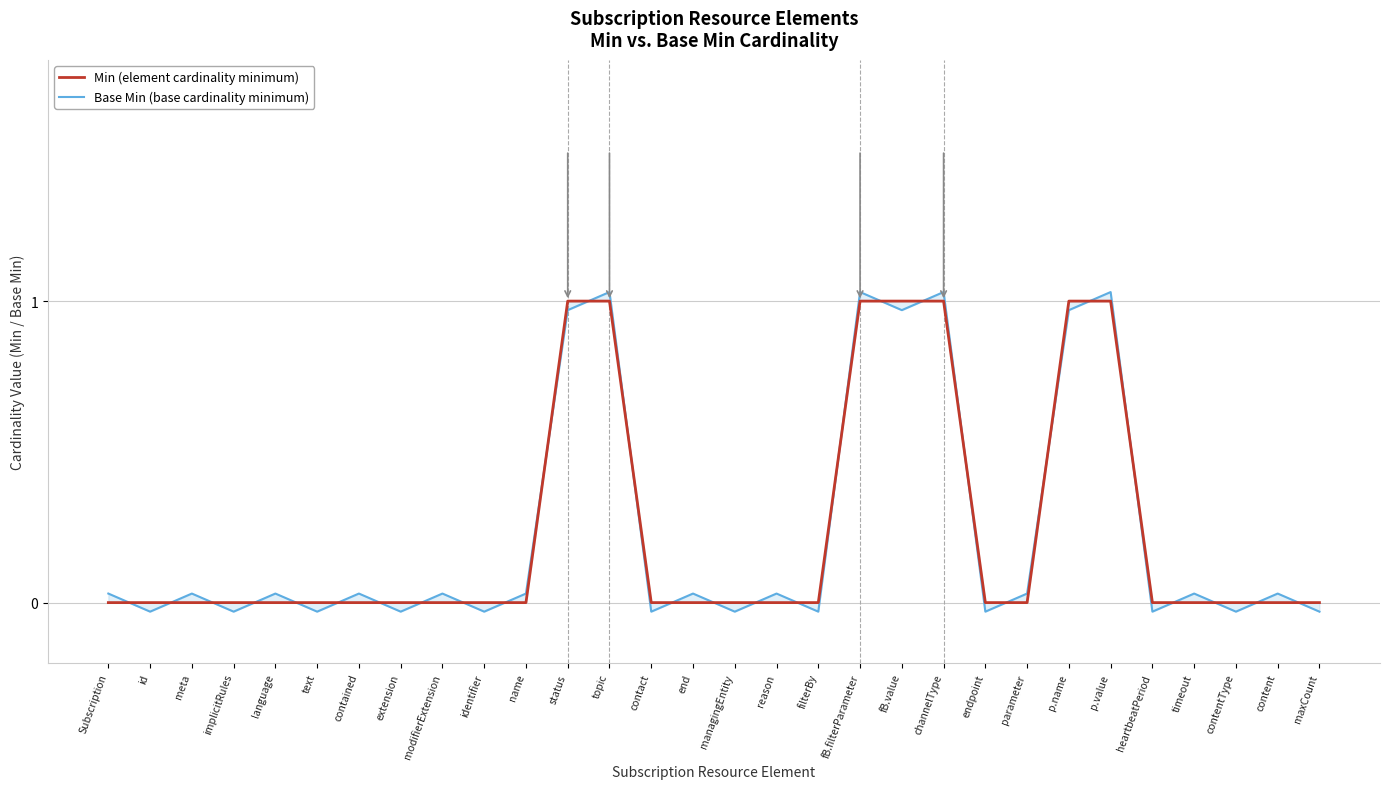

Reading left to right, extract all data points from this chart.

Min: Subscription=0.0	id=0.0	meta=0.0	implicitRules=0.0	language=0.0	text=0.0	contained=0.0	extension=0.0	modifierExtension=0.0	identifier=0.0	name=0.0	status=1.0	topic=1.0	contact=0.0	end=0.0	managingEntity=0.0	reason=0.0	filterBy=0.0	fB.filterParameter=1.0	fB.value=1.0	channelType=1.0	endpoint=0.0	parameter=0.0	p.name=1.0	p.value=1.0	heartbeatPeriod=0.0	timeout=0.0	contentType=0.0	content=0.0	maxCount=0.0
Base Min: Subscription=0.0	id=-0.0	meta=0.0	implicitRules=-0.0	language=0.0	text=-0.0	contained=0.0	extension=-0.0	modifierExtension=0.0	identifier=-0.0	name=0.0	status=1.0	topic=1.0	contact=-0.0	end=0.0	managingEntity=-0.0	reason=0.0	filterBy=-0.0	fB.filterParameter=1.0	fB.value=1.0	channelType=1.0	endpoint=-0.0	parameter=0.0	p.name=1.0	p.value=1.0	heartbeatPeriod=-0.0	timeout=0.0	contentType=-0.0	content=0.0	maxCount=-0.0